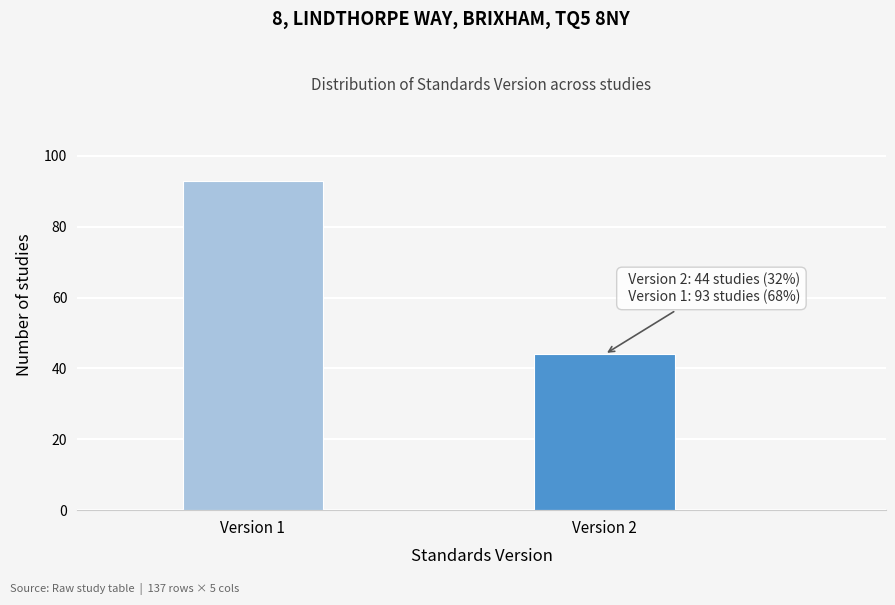

Reading left to right, what are all the values shown in this chart?

Version 1=93	Version 2=44